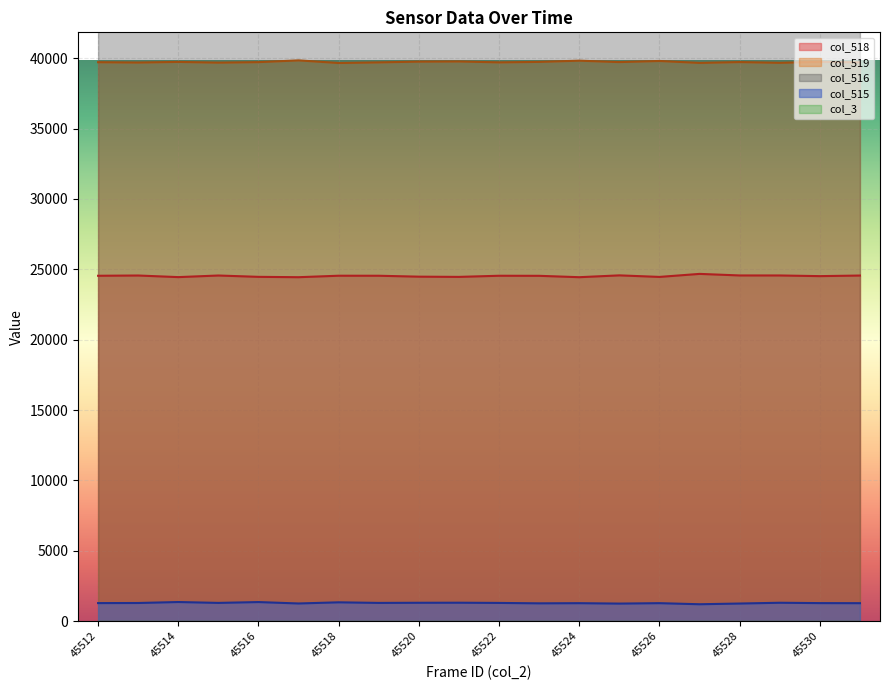

At which label does col_516 reach its minimum?

45512